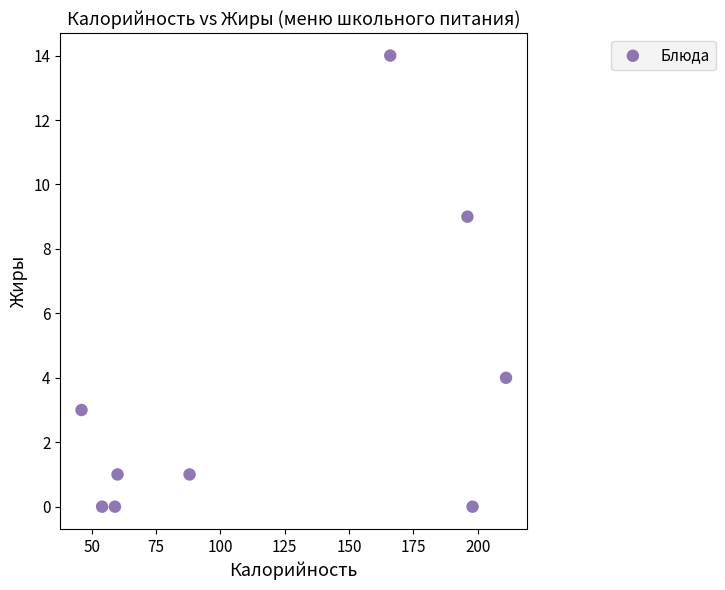

What is the average X value?

120